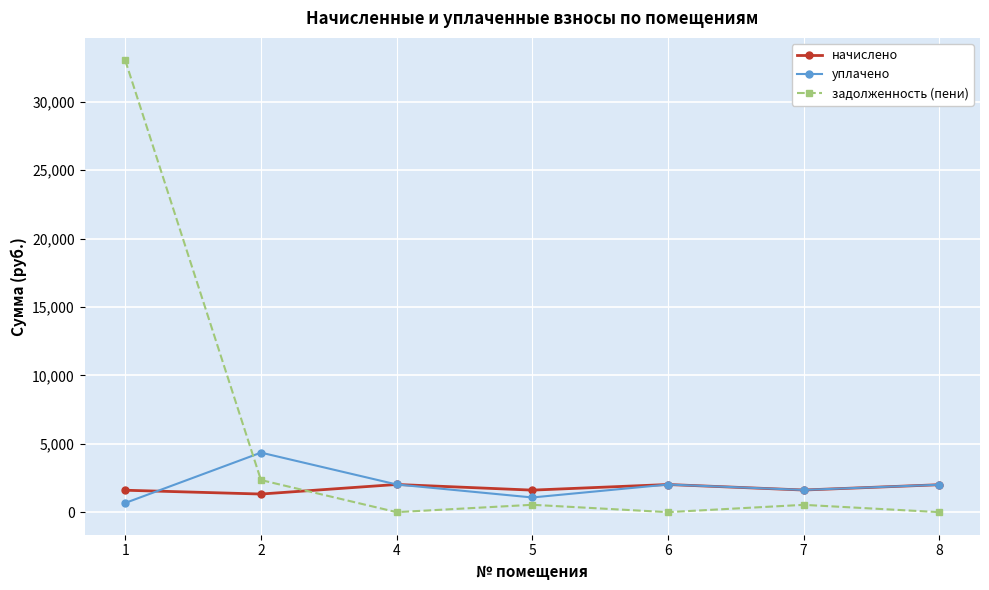

The value of задолженность (пени) at 4 is 10390.4. True or false?

False